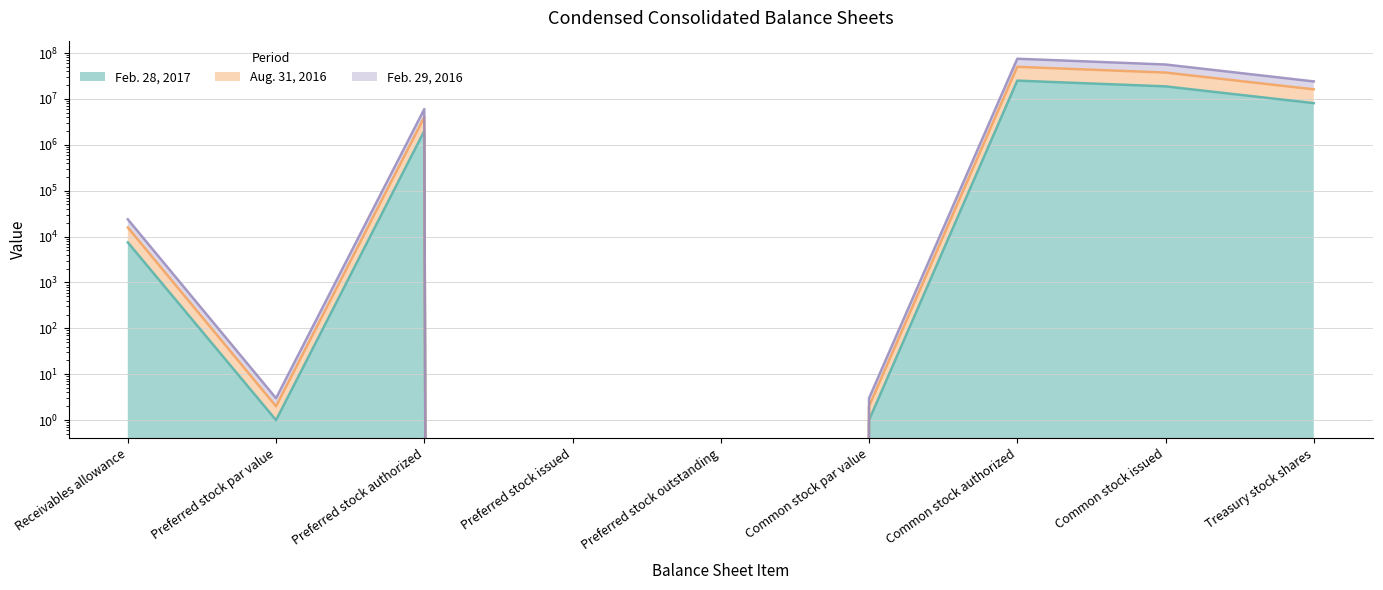

What is the difference between the Aug. 31, 2016 values at Preferred stock par value and Preferred stock issued?

2